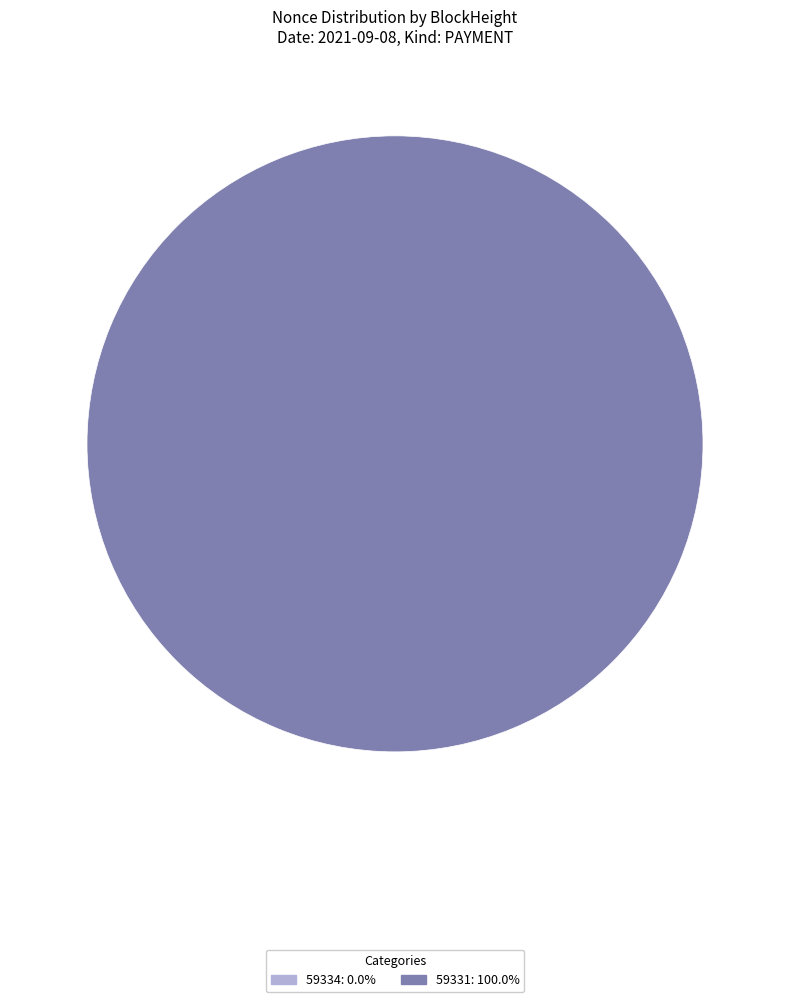

To the nearest percent, what is the combined percentage of 59331 and 59334?

100%